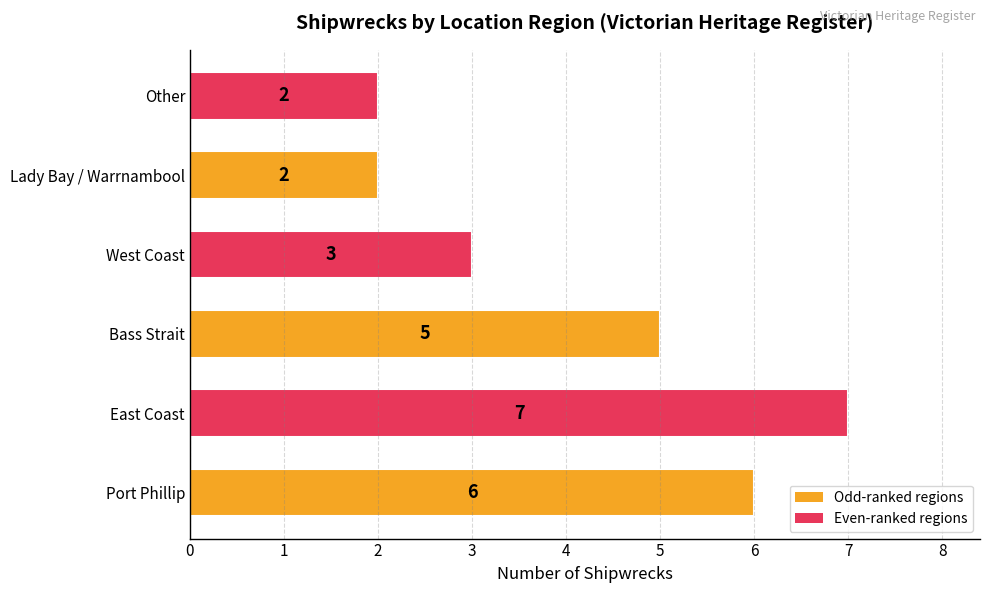

Which label corresponds to the largest value in the chart?

East Coast